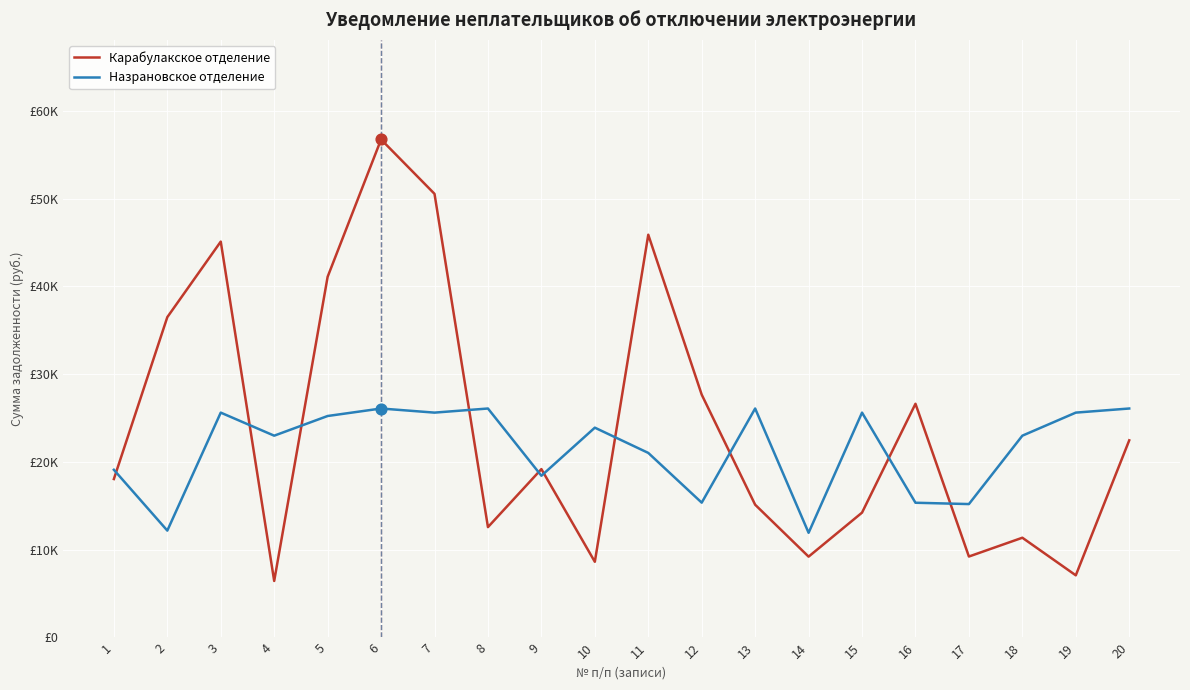

Is this an area chart (filled region under the line)?

No